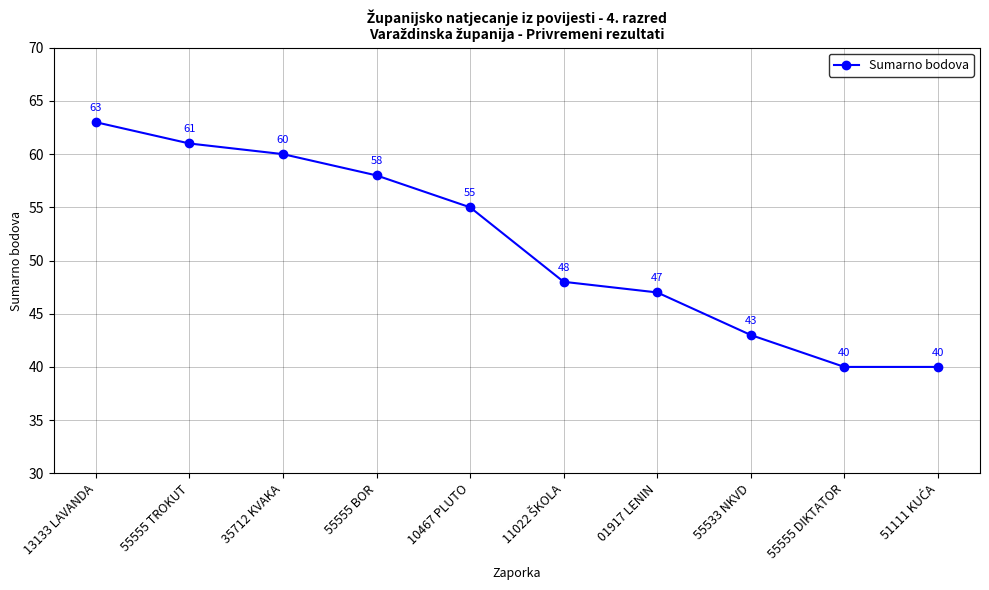

True or false: there are more than 2 points higher than both neighbors.

False